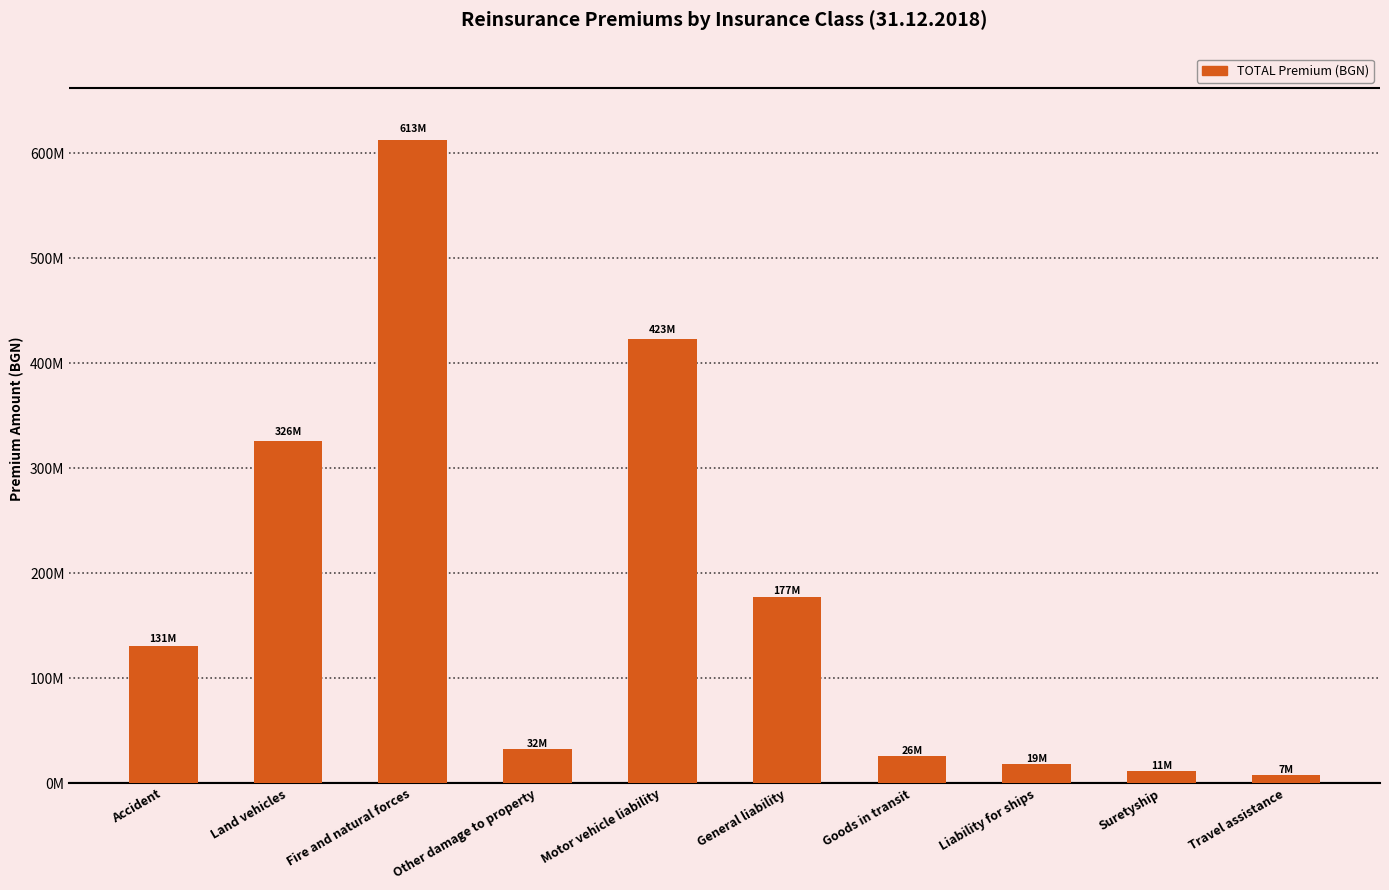

What is the label of the 4th bar from the left?

Other damage to property